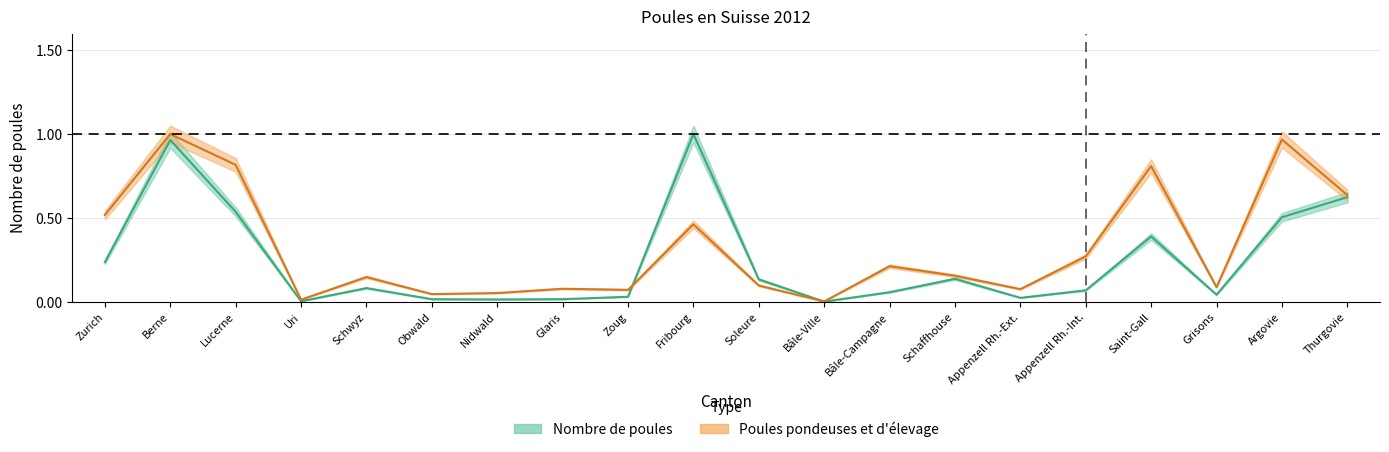

What is the label of the 19th point from the right?

Berne